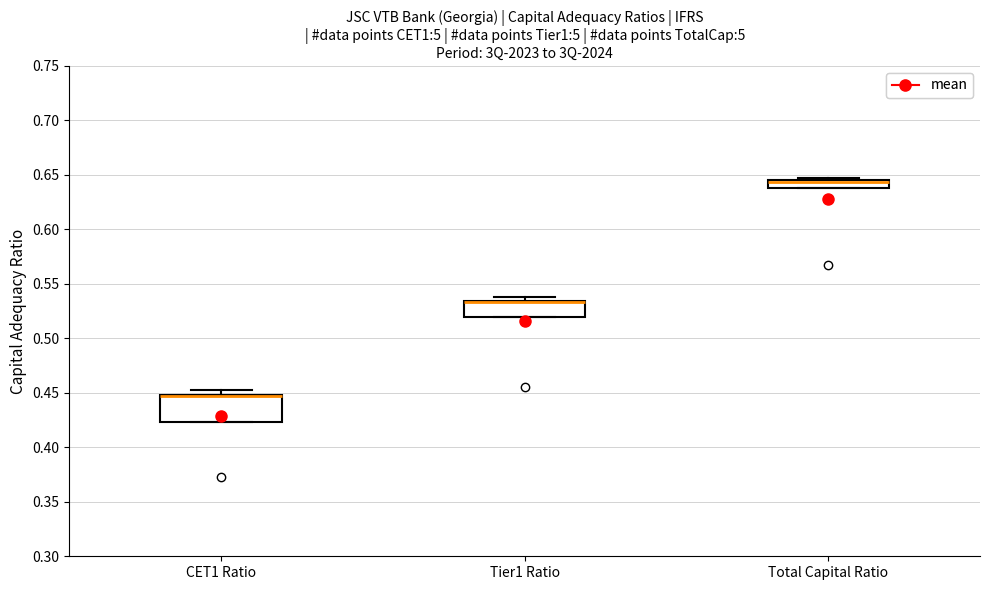

Reading left to right, transcribe this box plot: for each box, give where its median line is, the range the box spans, and where its two whiskers end, as read against the y-axis. The values are not printed on the chart, so give them approximately, as read against the axis.

CET1 Ratio: median 0.445 (drawn on the box's upper edge), box 0.425 to 0.450, whiskers 0.425 to 0.455
Tier1 Ratio: median 0.535 (drawn on the box's upper edge), box 0.520 to 0.535, whiskers 0.520 to 0.540
Total Capital Ratio: median 0.645 (just below the box's upper edge), box 0.640 to 0.645, whiskers 0.640 to 0.645 (just above the box's upper edge)